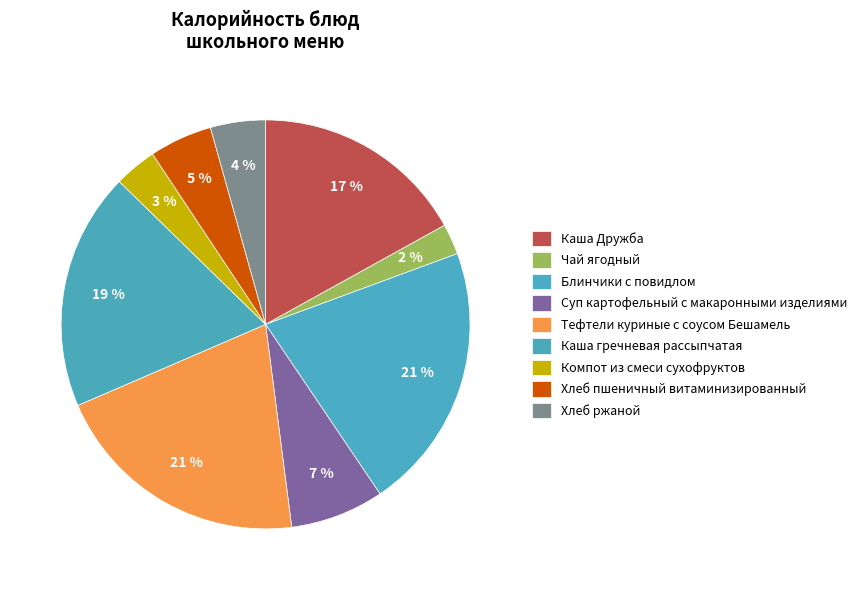

Count the number of slices in the pie.

9